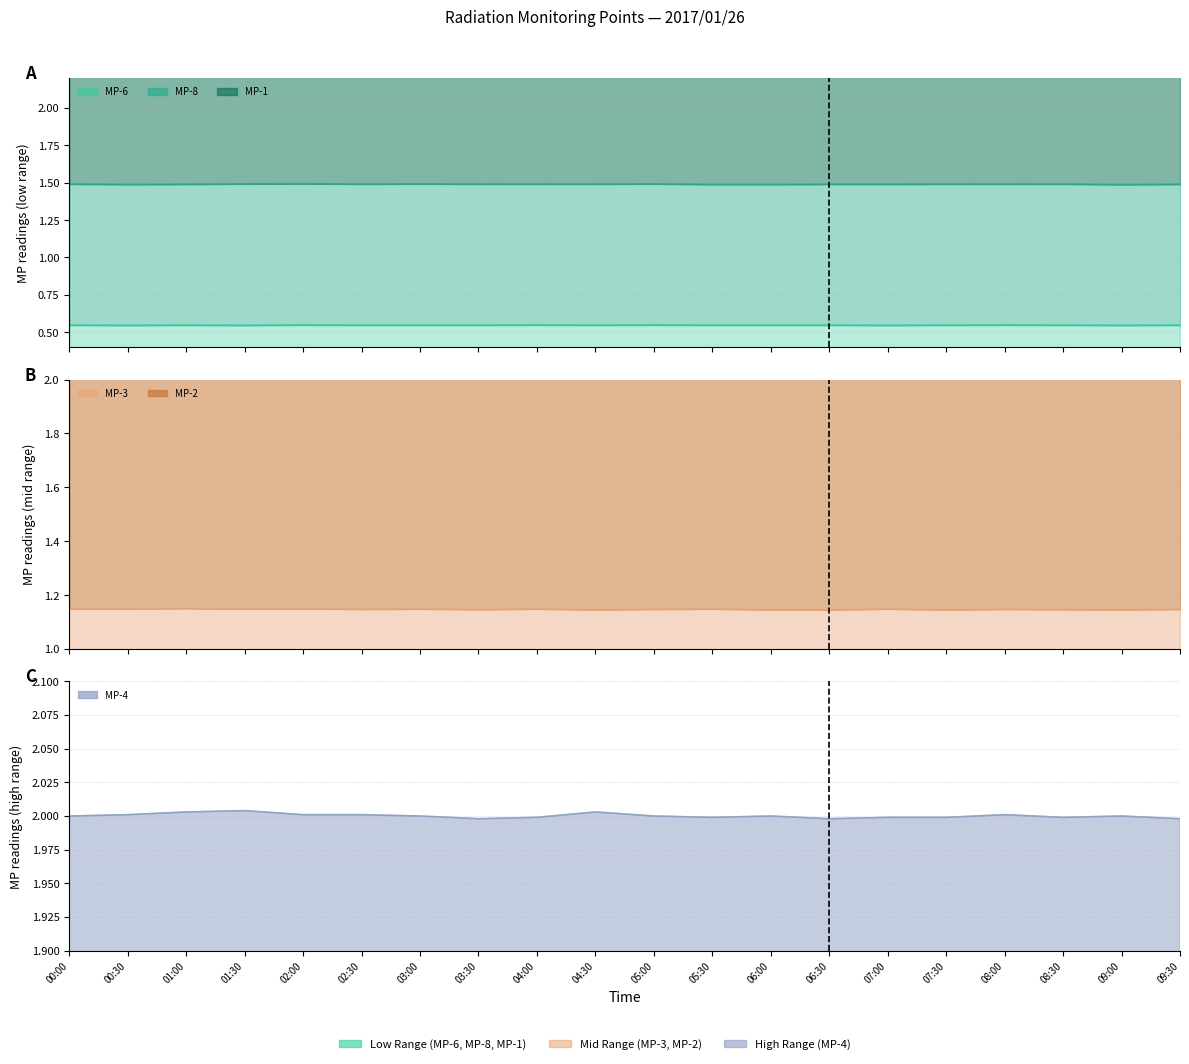

True or false: MP-6 and MP-3 cross at least once.

False